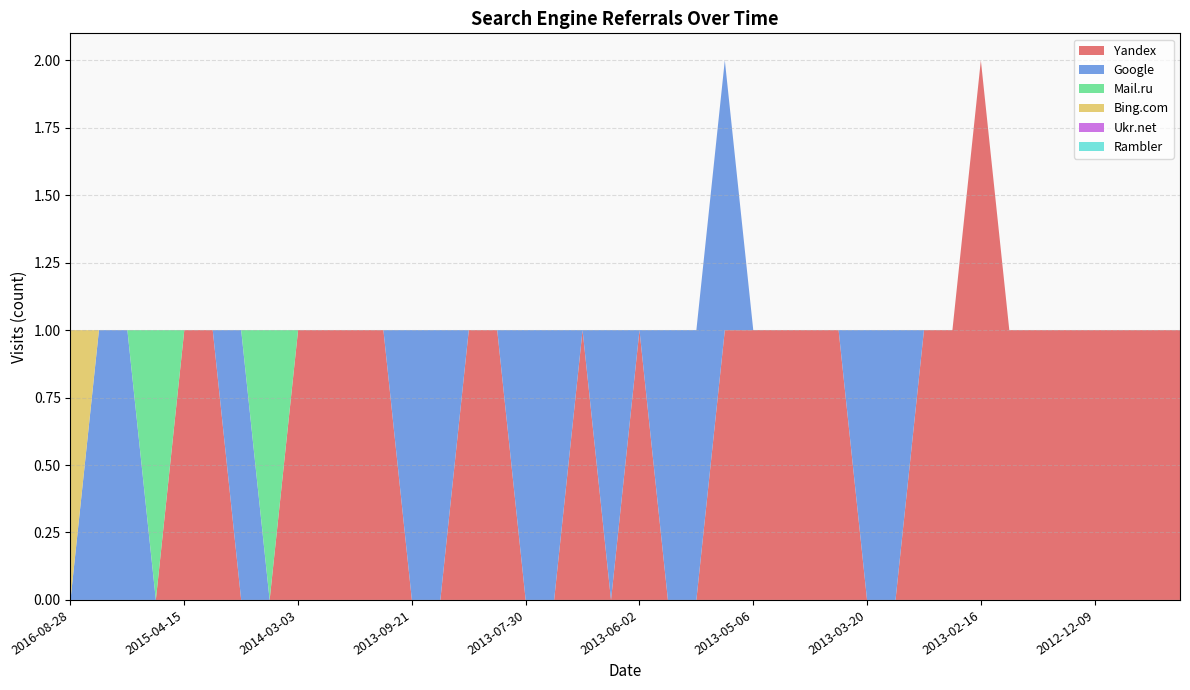

Reading left to right, extract all data points from this chart.

Yandex: 0	0	0	0	1	1	0	0	1	1	1	1	0	0	1	1	0	0	1	0	1	0	0	1	1	1	1	1	0	0	1	1	2	1	1	1	1	1	1	1
Google: 0	1	1	0	0	0	1	0	0	0	0	0	1	1	0	0	1	1	0	1	0	1	1	1	0	0	0	0	1	1	0	0	0	0	0	0	0	0	0	0
Mail.ru: 0	0	0	1	0	0	0	1	0	0	0	0	0	0	0	0	0	0	0	0	0	0	0	0	0	0	0	0	0	0	0	0	0	0	0	0	0	0	0	0
Bing.com: 1	0	0	0	0	0	0	0	0	0	0	0	0	0	0	0	0	0	0	0	0	0	0	0	0	0	0	0	0	0	0	0	0	0	0	0	0	0	0	0
Ukr.net: 0	0	0	0	0	0	0	0	0	0	0	0	0	0	0	0	0	0	0	0	0	0	0	0	0	0	0	0	0	0	0	0	0	0	0	0	0	0	0	0
Rambler: 0	0	0	0	0	0	0	0	0	0	0	0	0	0	0	0	0	0	0	0	0	0	0	0	0	0	0	0	0	0	0	0	0	0	0	0	0	0	0	0